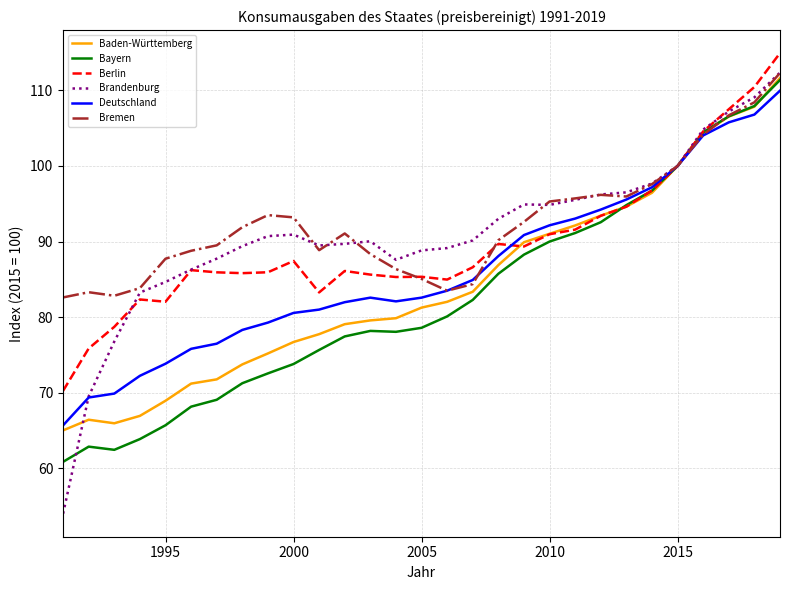

What is the lowest value of the Baden-Württemberg series?

65.0